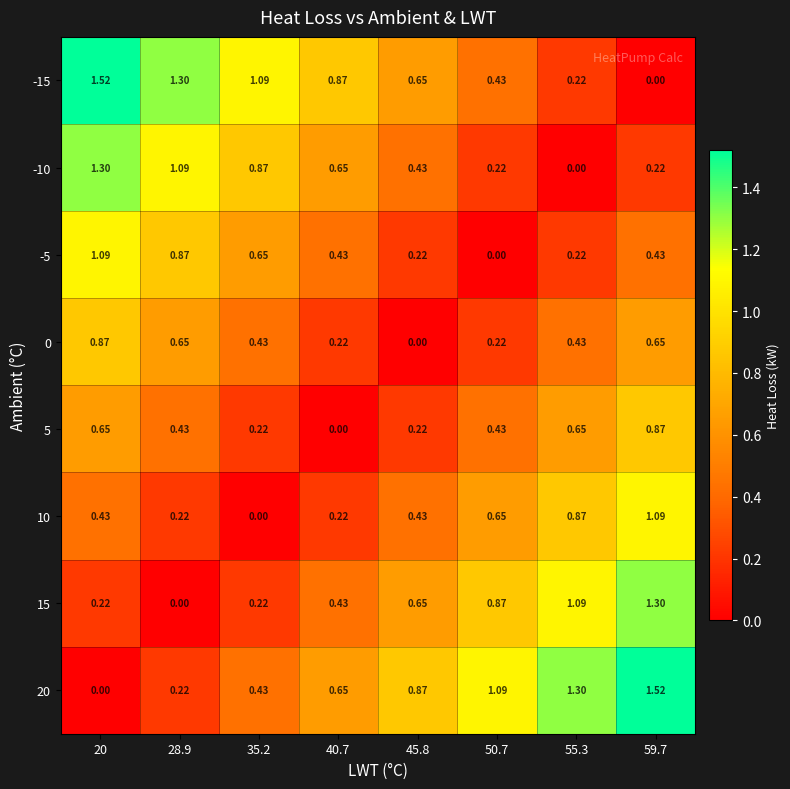

Is the value of -15 at 45.8 greater than the value of 10 at 40.7?

Yes